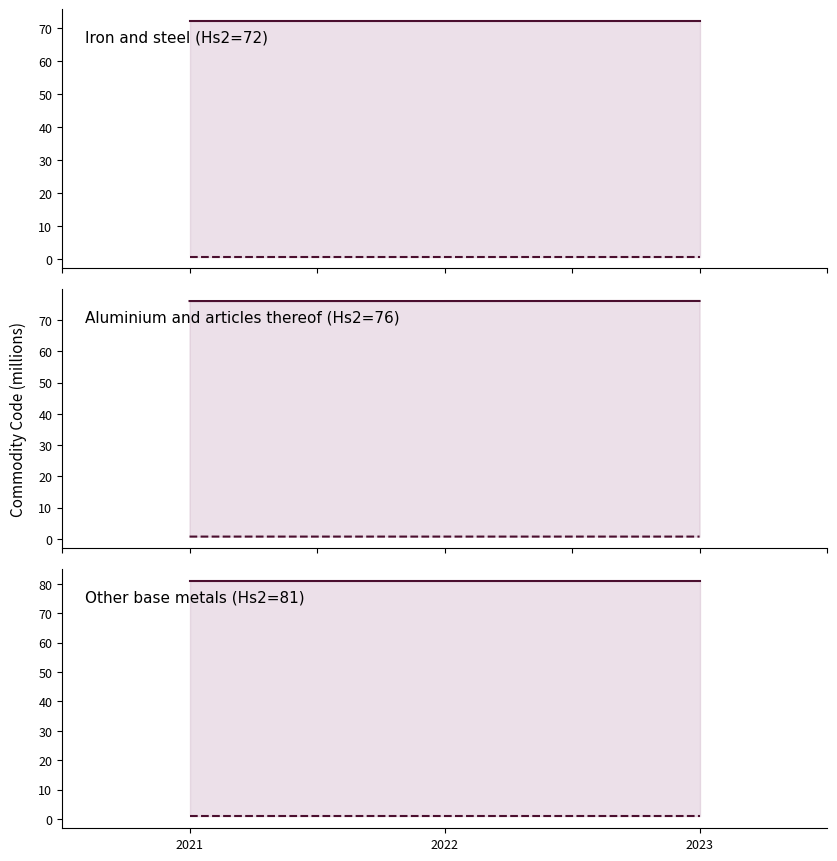

How many lines are shown in the chart?

6